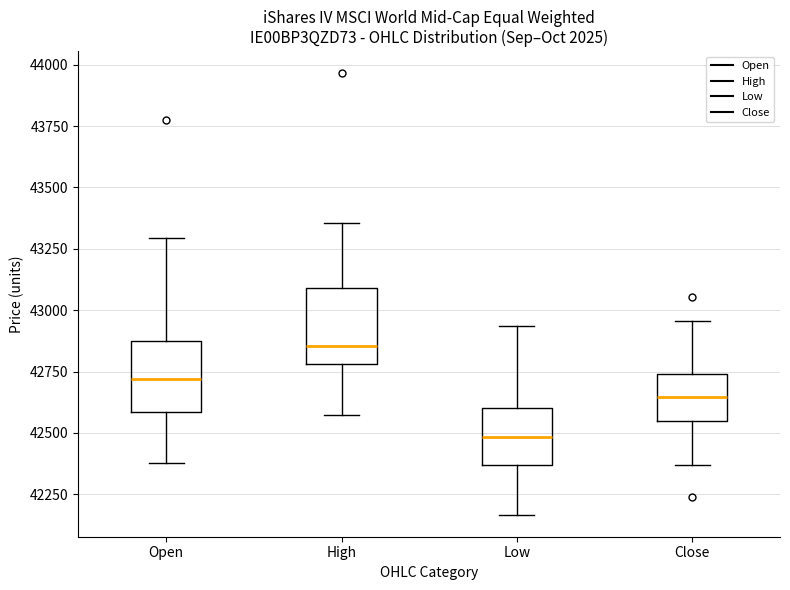

Which box's median line is the highest?

High